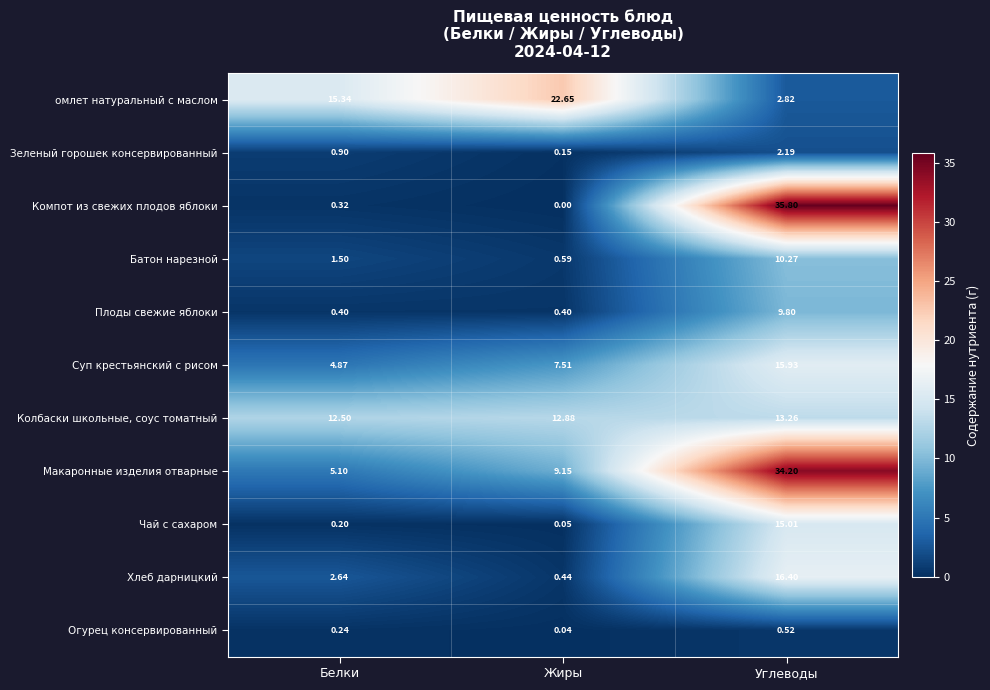

Which series changed the most between Жиры and Углеводы?

Компот из свежих плодов яблоки